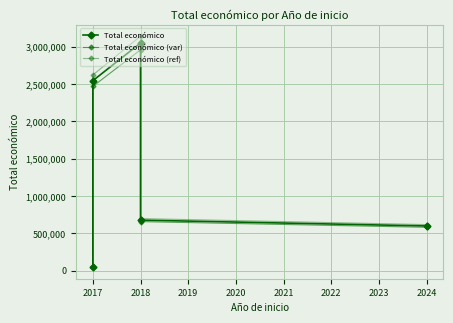

What is the difference between the maximum and minimum values in the Total económico (ref) series?

3093680.2